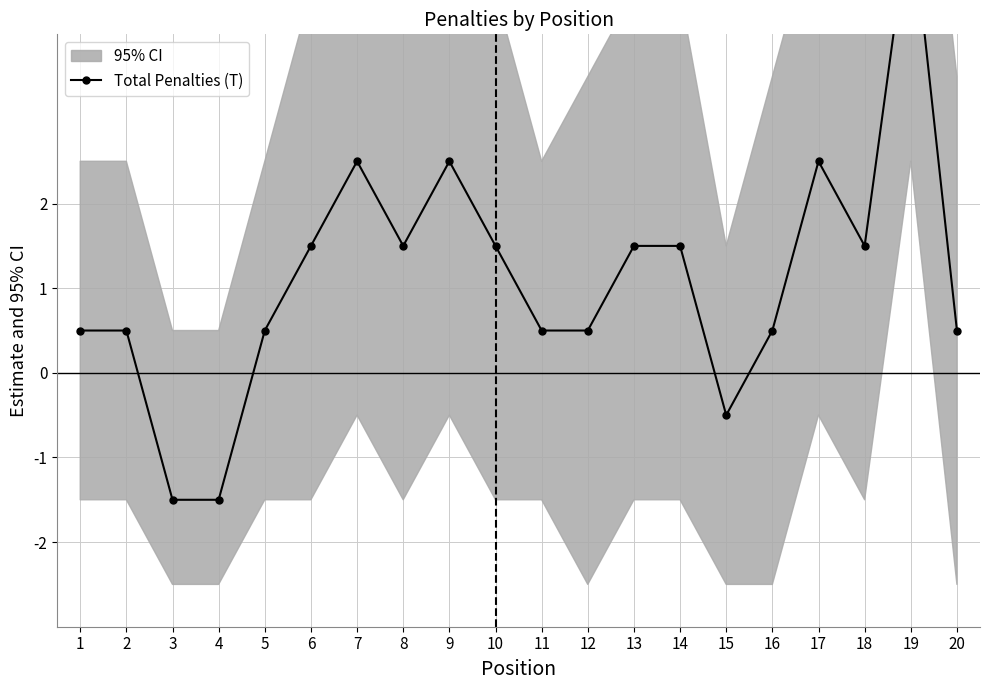

Which label corresponds to the smallest value in the chart?

3